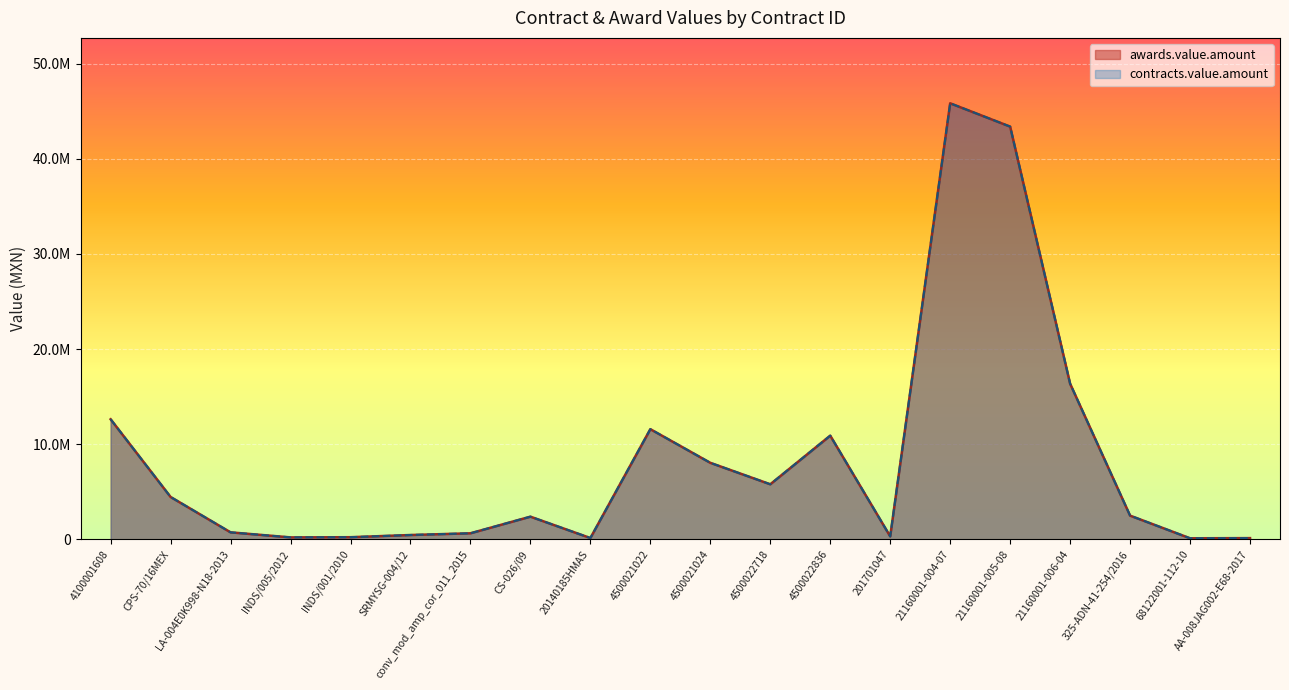

What is the difference between the maximum and minimum values in the contracts.value.amount series?

45726146.6